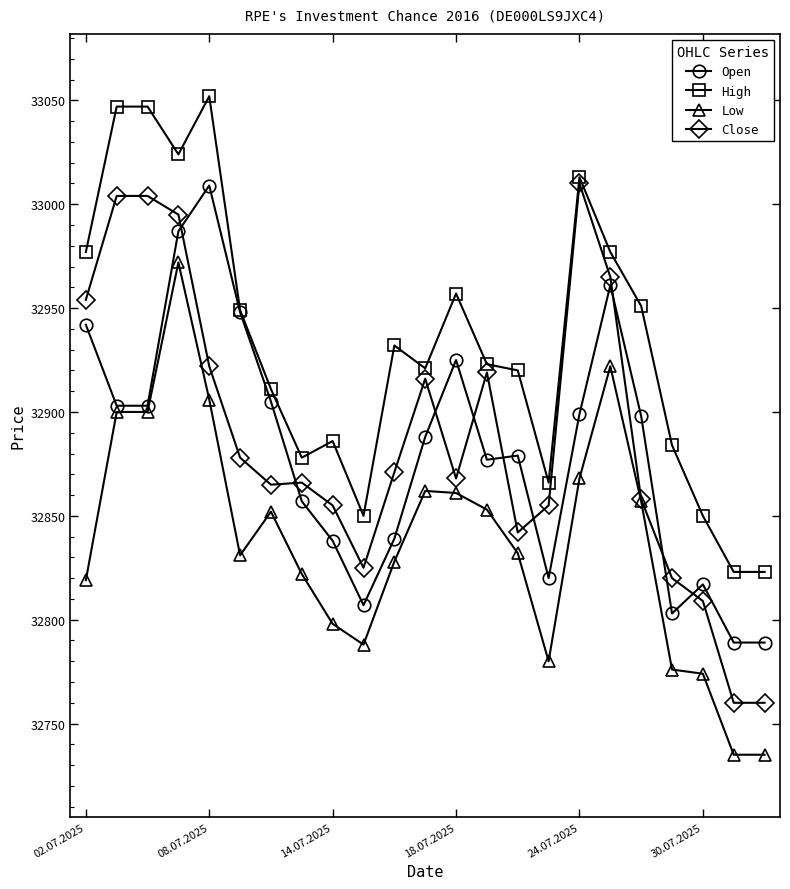

What is the minimum value shown in the chart?

32735